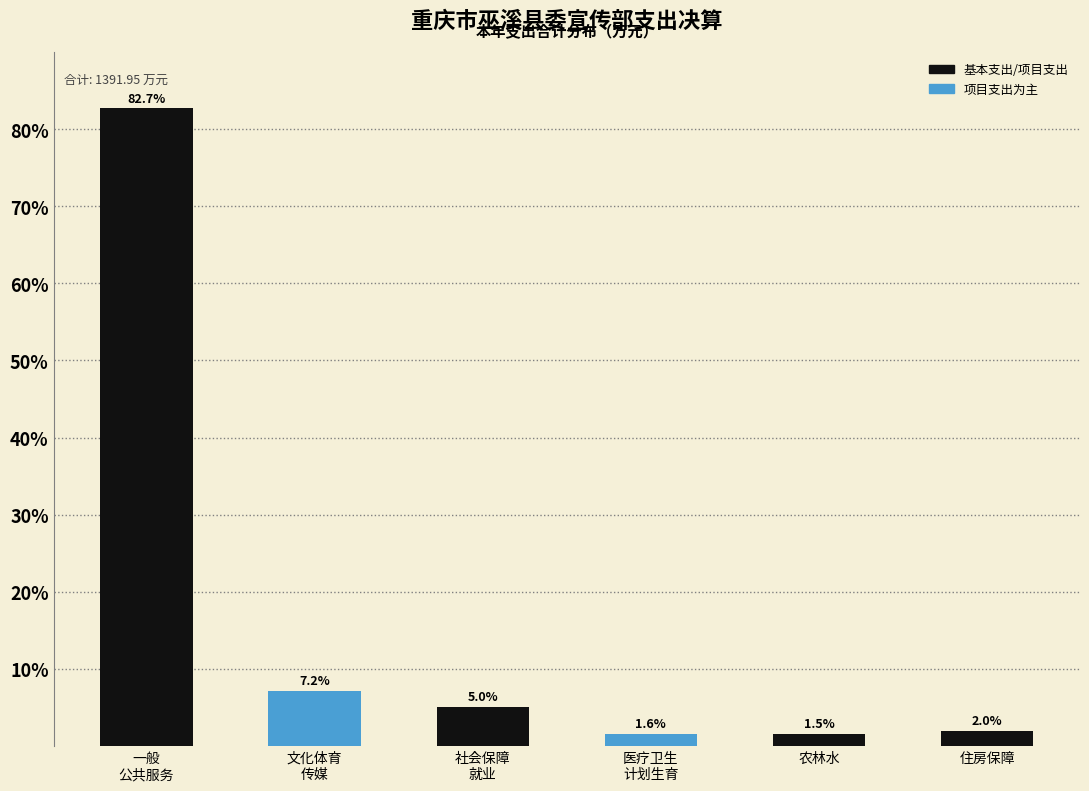

Reading left to right, list all the values displayed in this chart.

82.7	7.2	5.0	1.6	1.5	2.0